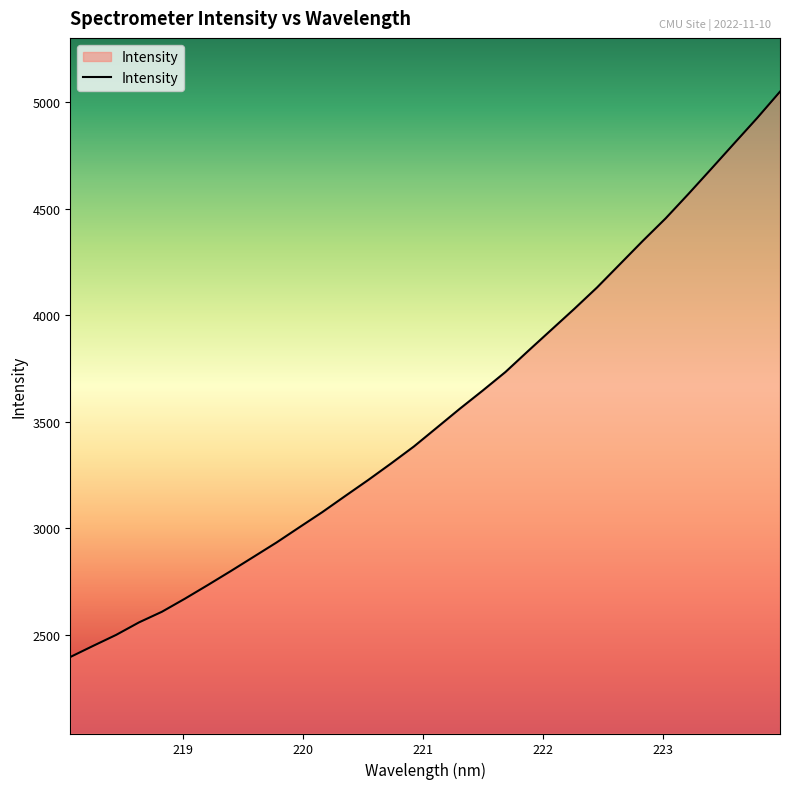

What is the minimum value shown in the chart?

2394.8